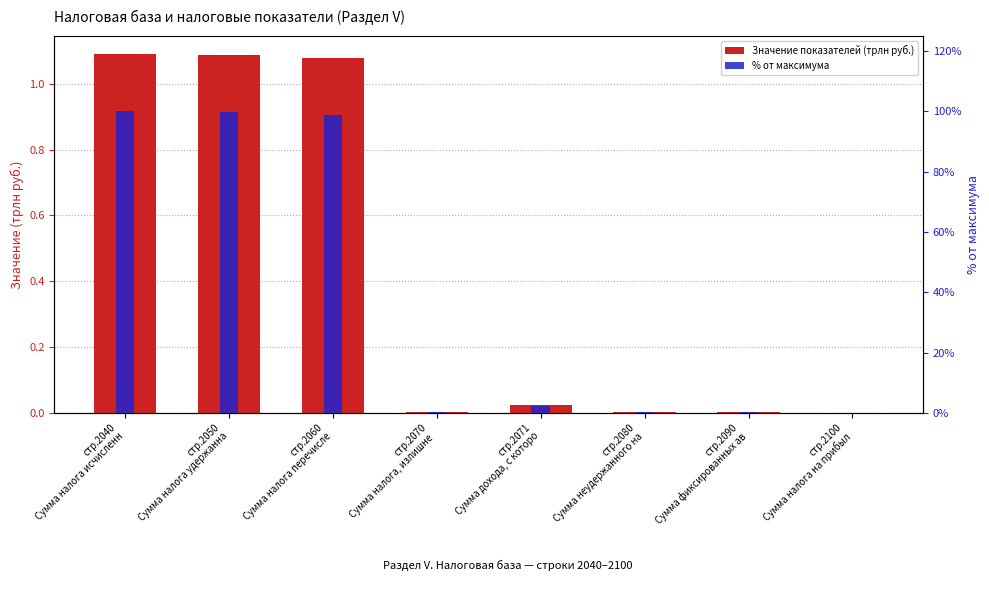

Which series has the largest total across all categories?

% от максимума